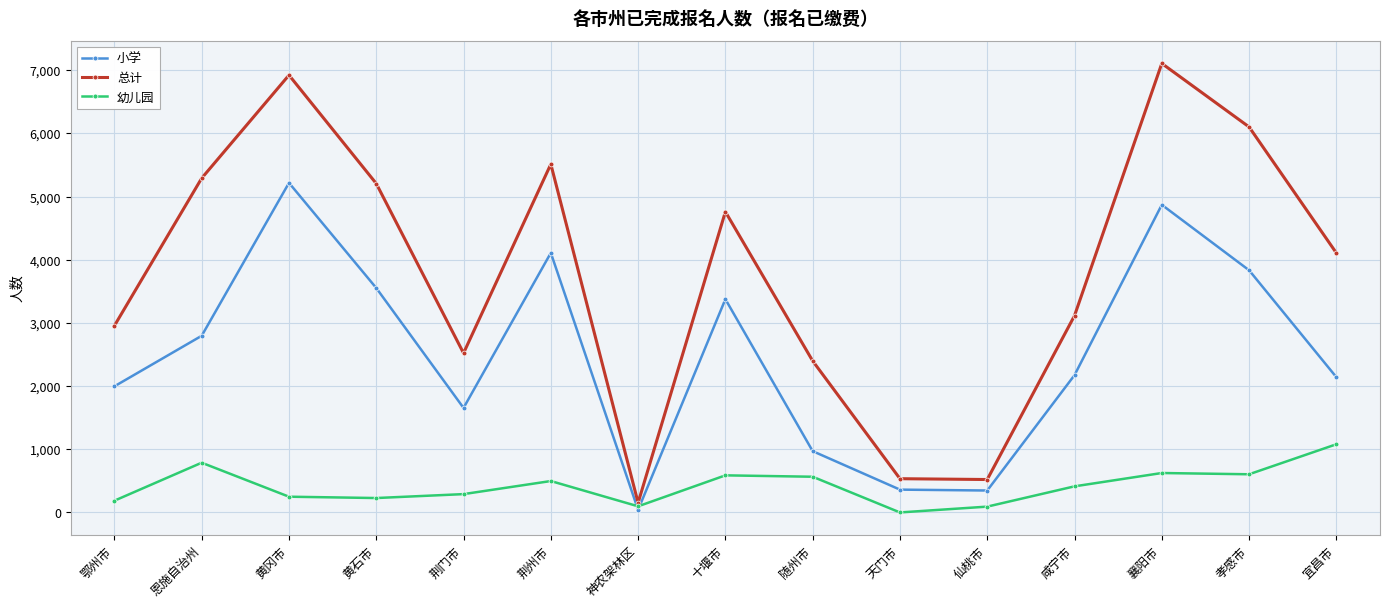

What is the value of the 小学 point at the 6th from the left?

4108